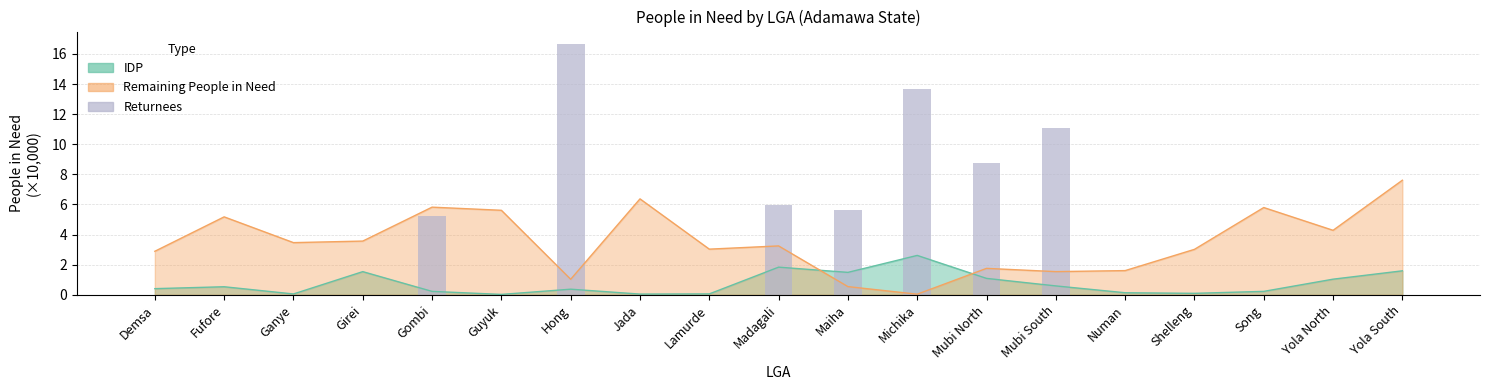

True or false: the data shows 0.0 at Shelleng.

True